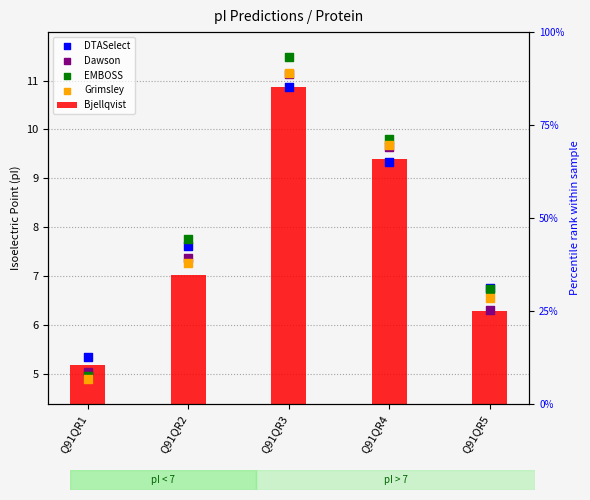

At how many categories does at least one series exceed 10?

1